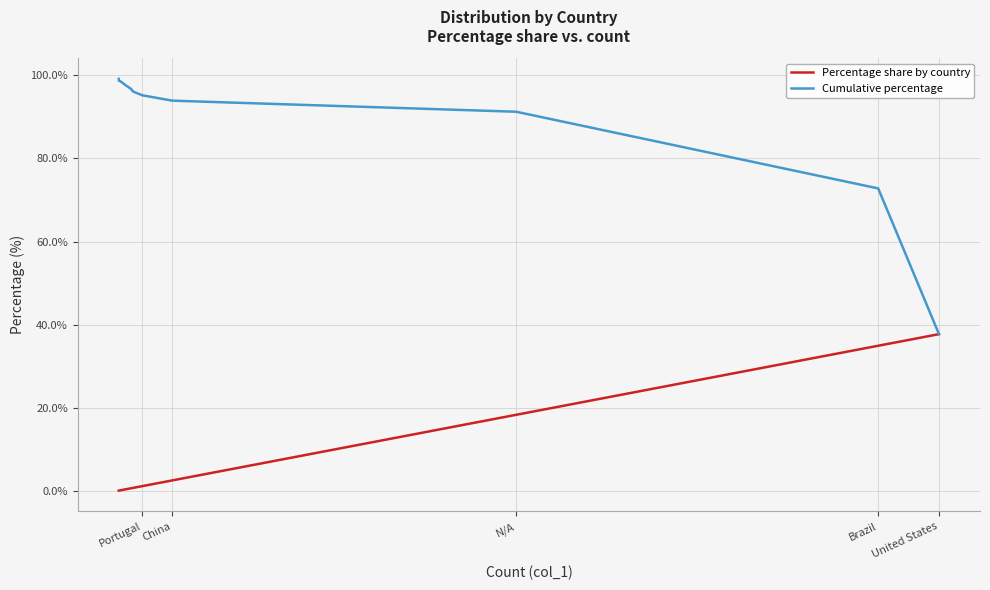

True or false: Cumulative percentage and Percentage share by country cross at least once.

False